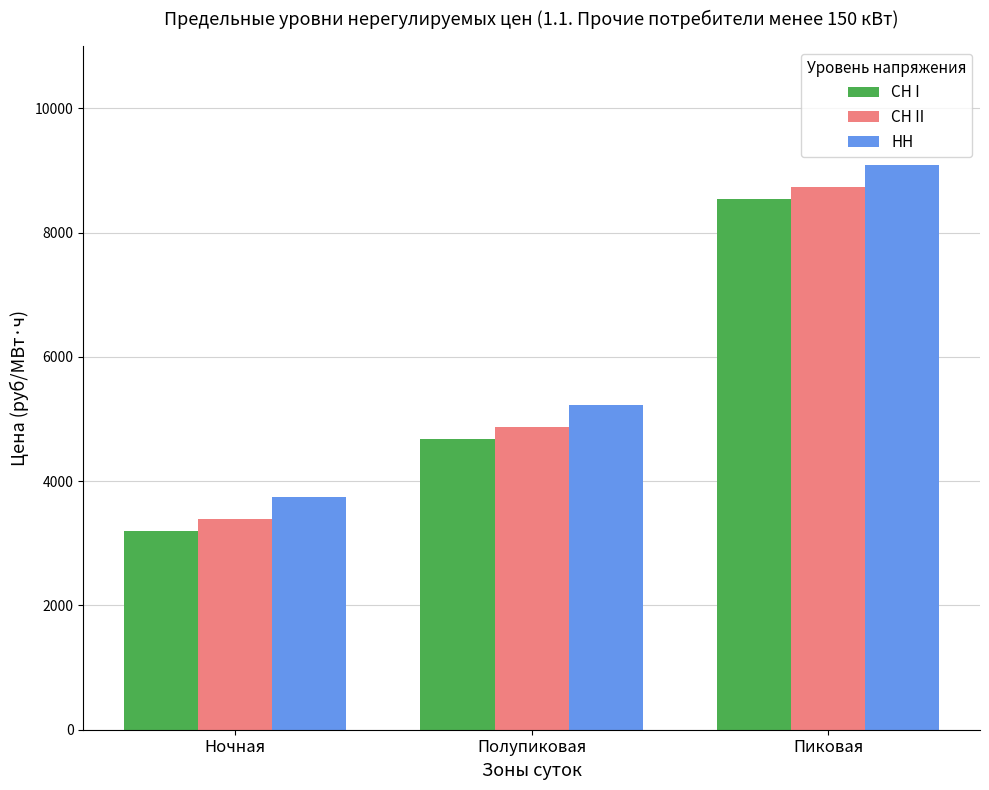

What is the difference between the highest and lowest values at Полупиковая?

548.0